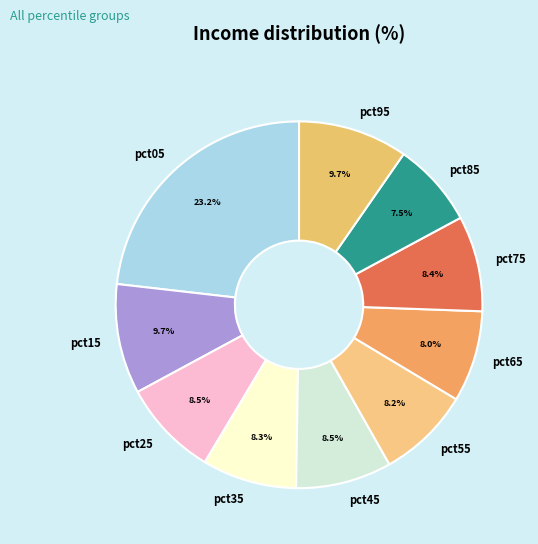

Is the sum of pct45 and pct05 greater than half?

No